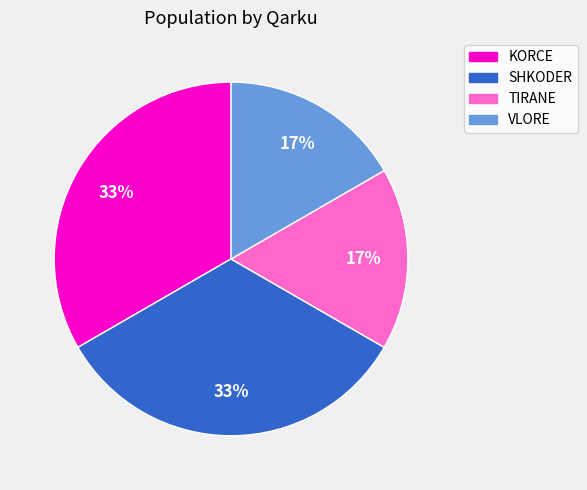

To the nearest percent, what percentage of the pie is SHKODER?

33%